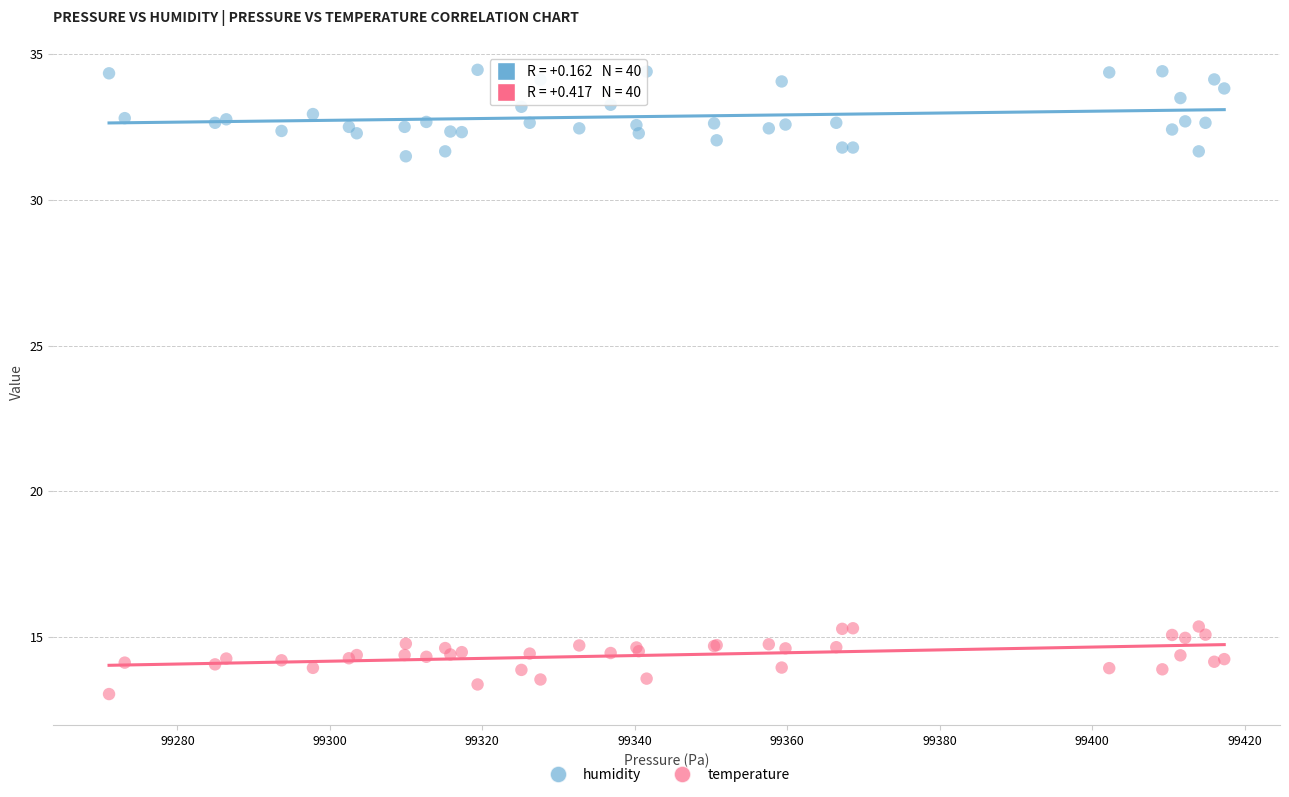

Which series contains the highest Y value?

humidity